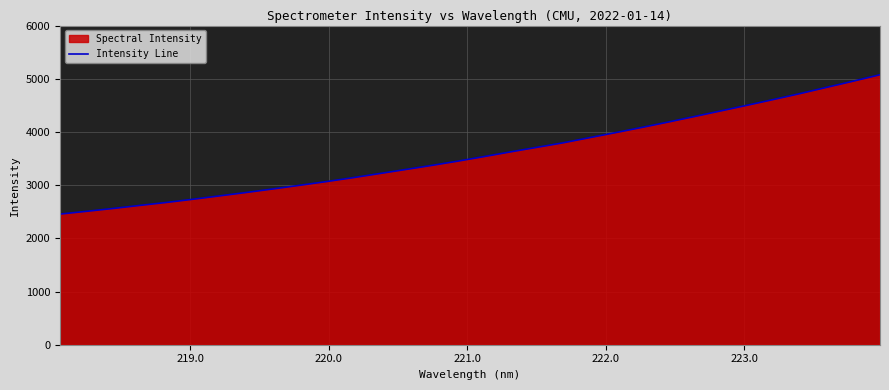

What is the minimum value shown in the chart?

2455.3